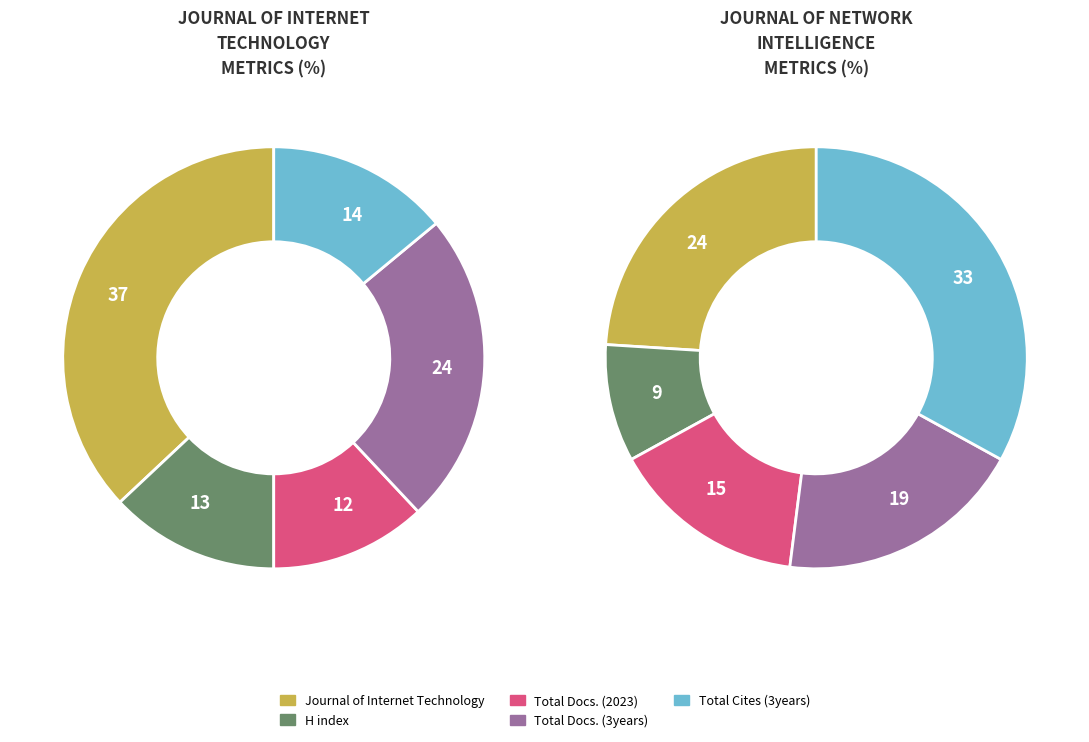

Is it true that Journal of Network Intelligence is 6% of the pie?

False